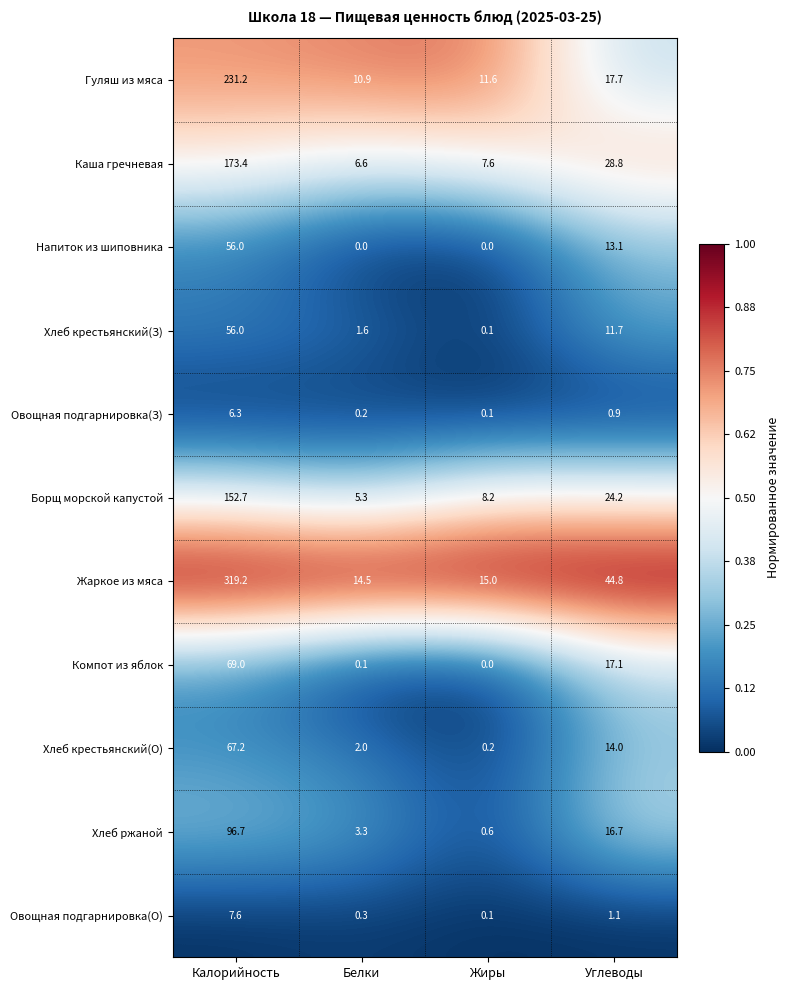

What is the difference between the maximum and minimum values in the Гуляш из мяса series?

220.3